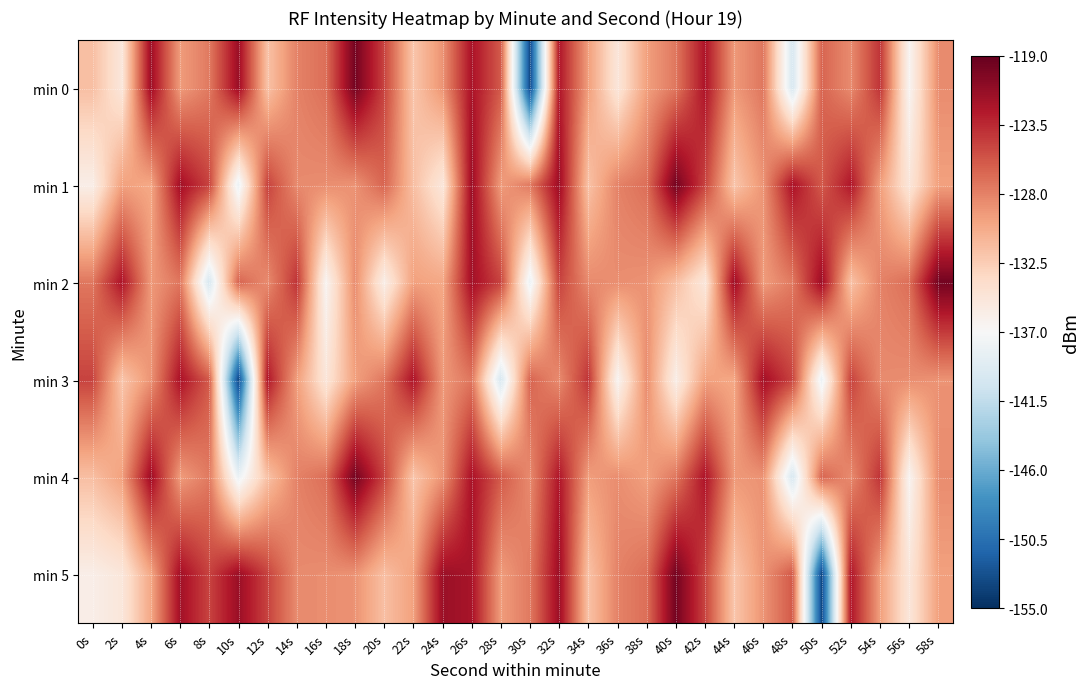

Rank the series at 36s from lowest to highest value.

min 3, min 0, min 2, min 4, min 1, min 5